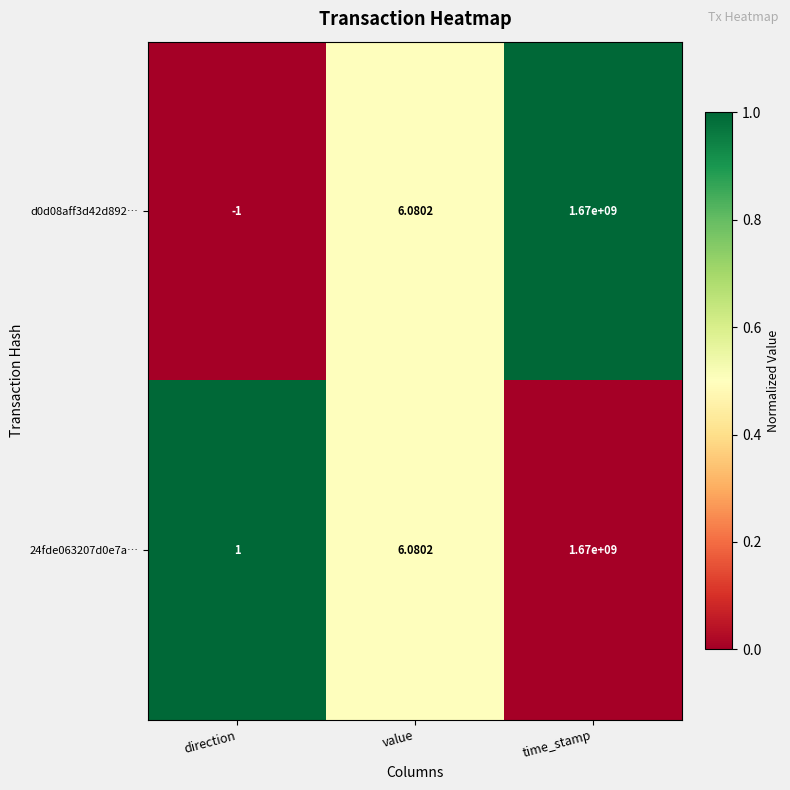

Is the value of 24fde063207d0e7a… at direction greater than the value of d0d08aff3d42d892… at value?

No